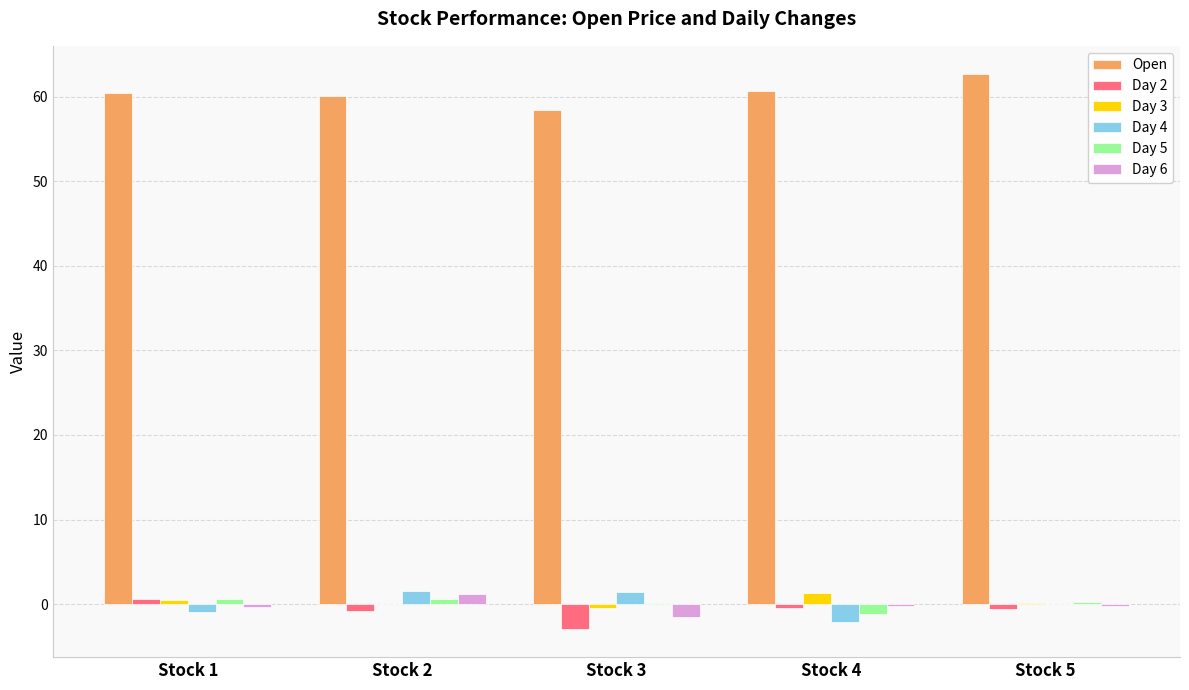

How many data points does each series have?

5